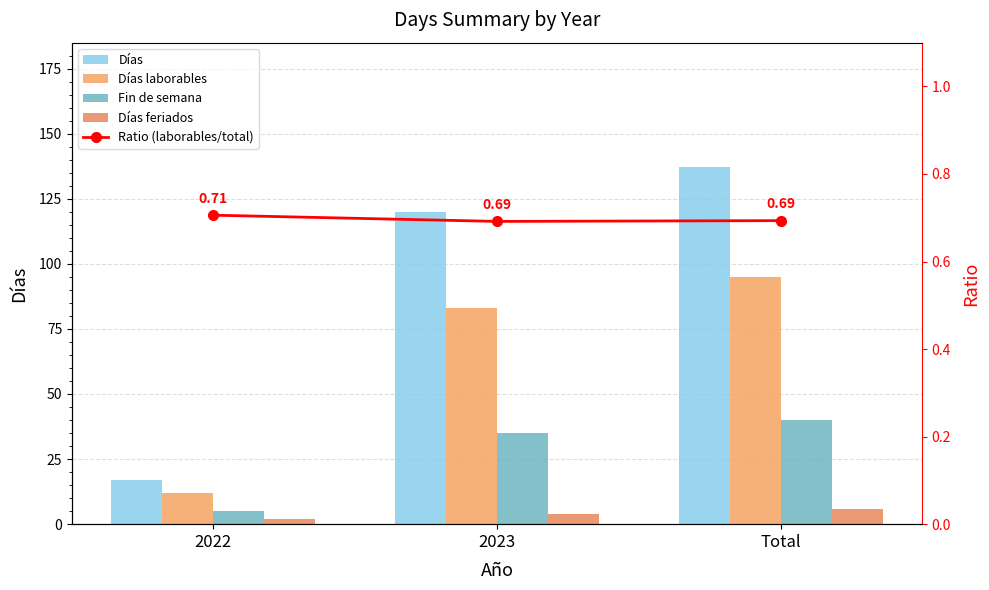

What is the label of the 2nd bar from the right?

2023